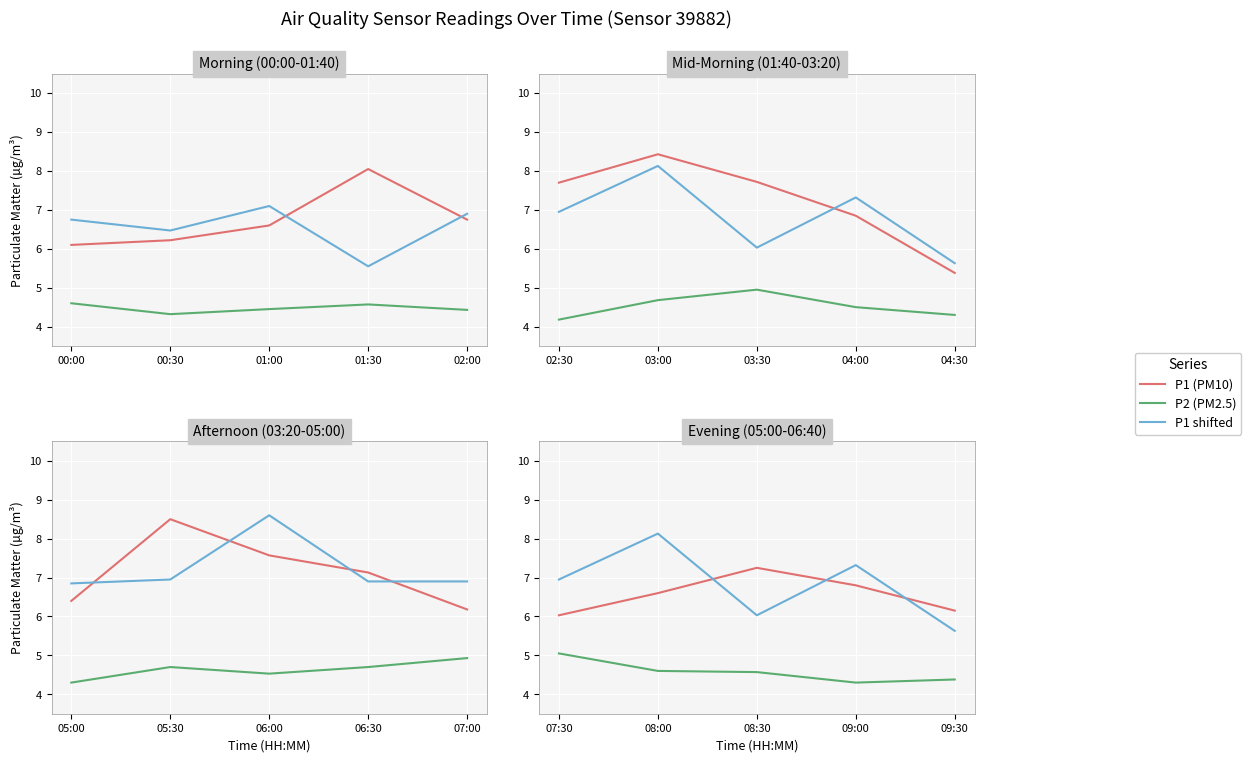

At how many categories does at least one series exceed 7?

3